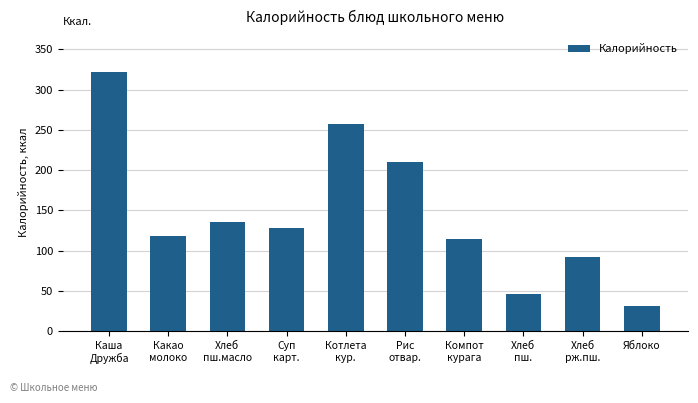

The value at Какао
молоко is 48.7. True or false?

False